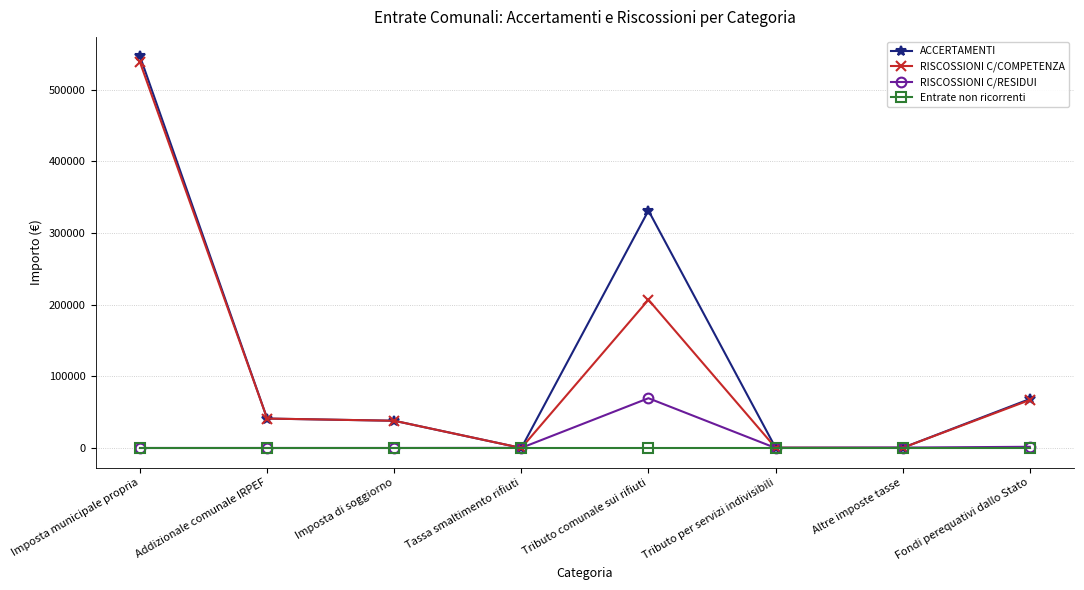

Does the chart have visible grid lines?

Yes